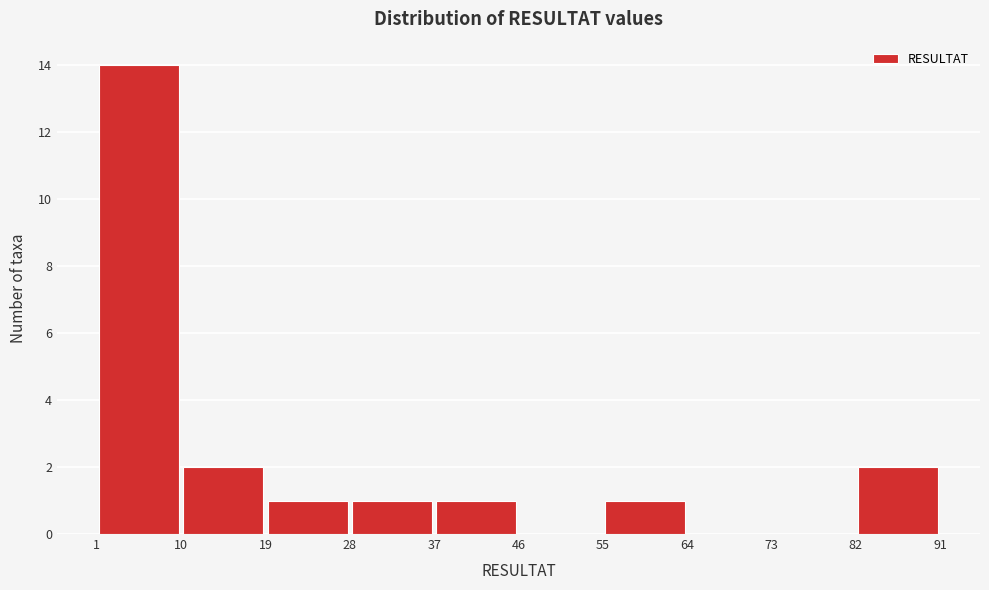

Reading left to right, list every bar in this chart as the range it spans on the x-axis followed by its height. The values are not printed on the chart, so give them approximately, as read against the axis.

1 to 10: 14
10 to 19: 2
19 to 28: 1
28 to 37: 1
37 to 46: 1
46 to 55: 0
55 to 64: 1
64 to 73: 0
73 to 82: 0
82 to 91: 2